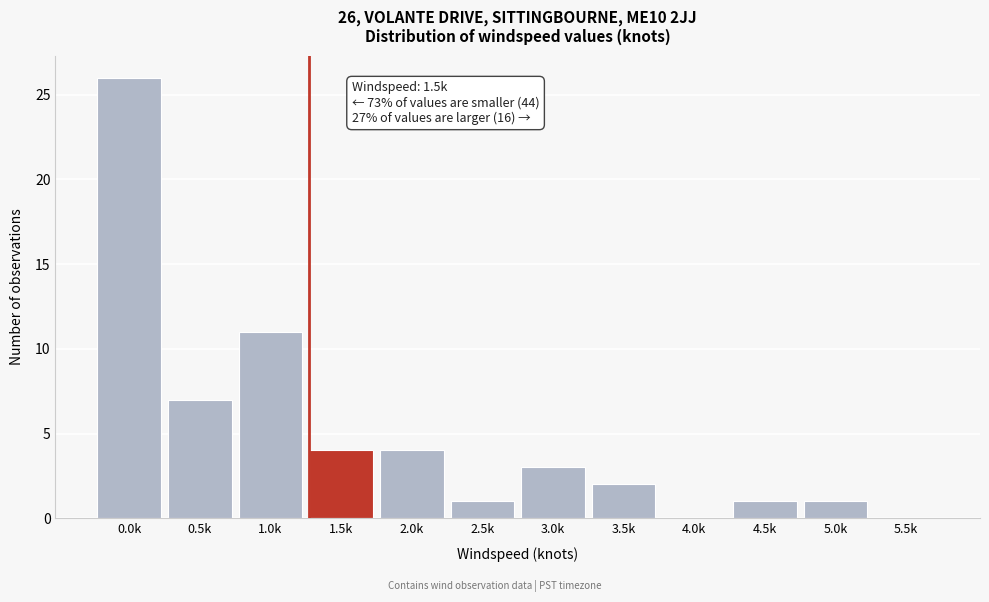

Reading left to right, what are all the values shown in this chart?

0.0k=26	0.5k=7	1.0k=11	1.5k=4	2.0k=4	2.5k=1	3.0k=3	3.5k=2	4.0k=0	4.5k=1	5.0k=1	5.5k=0